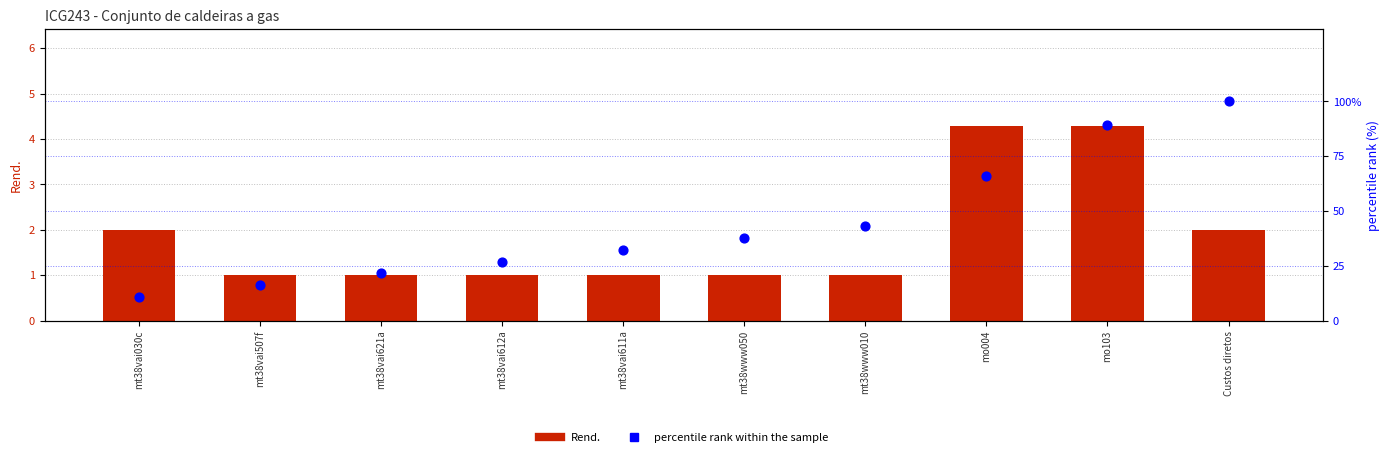

Which series has the largest Y range (max minus min)?

percentile rank within the sample